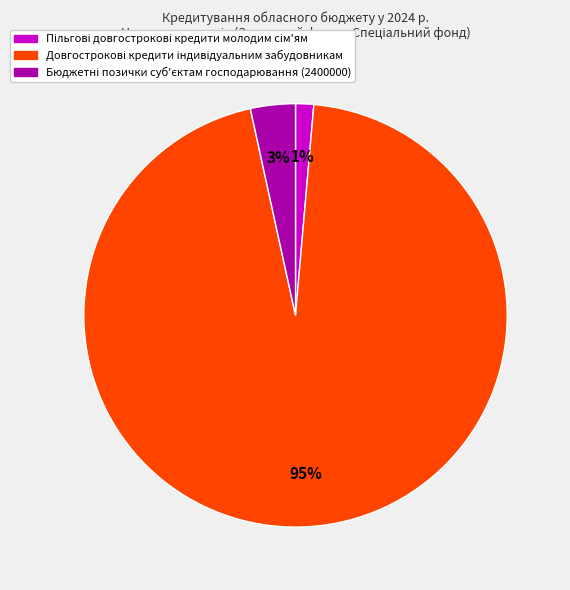

Is there any slice that represents more than half of the pie?

Yes